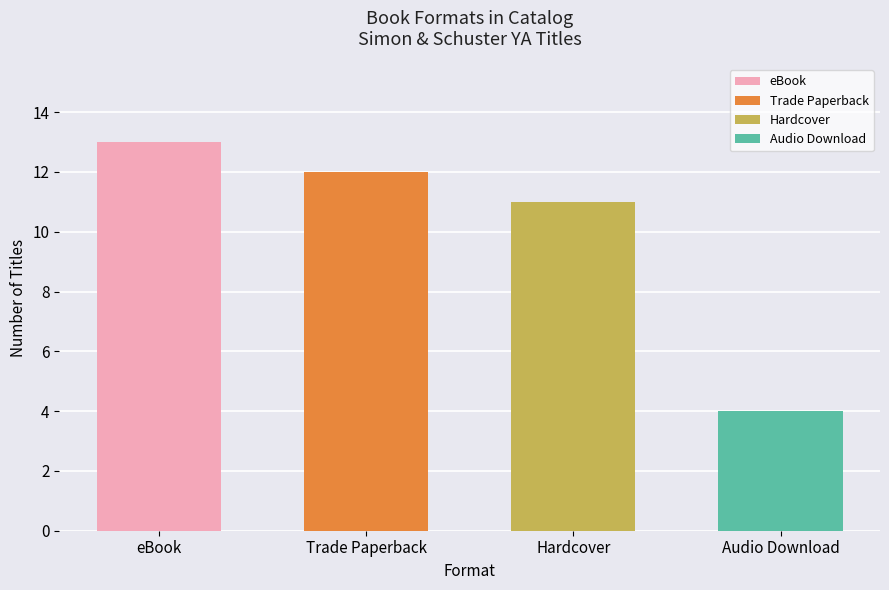

Which label corresponds to the largest value in the chart?

eBook